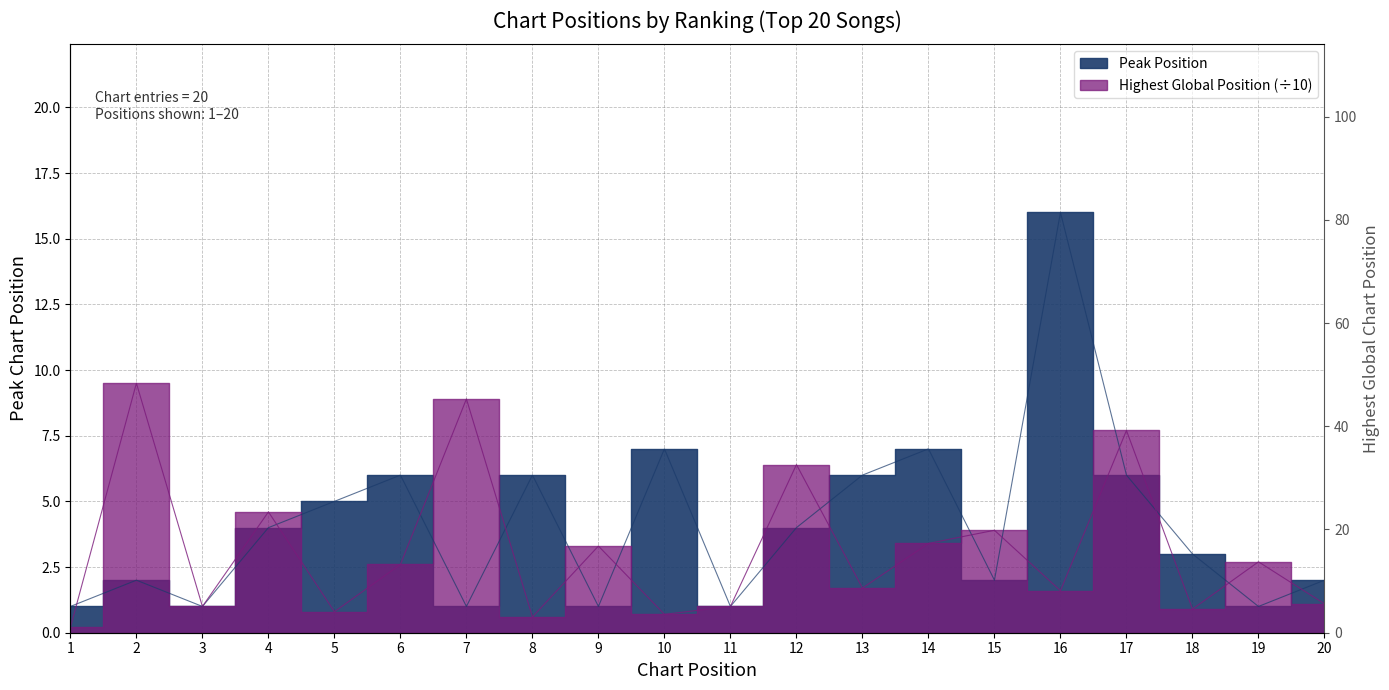

Reading right to left, transcribe all the data shown in this chart.

2	1	3	6	16	2	7	6	4	1	7	1	6	1	6	5	4	1	2	1